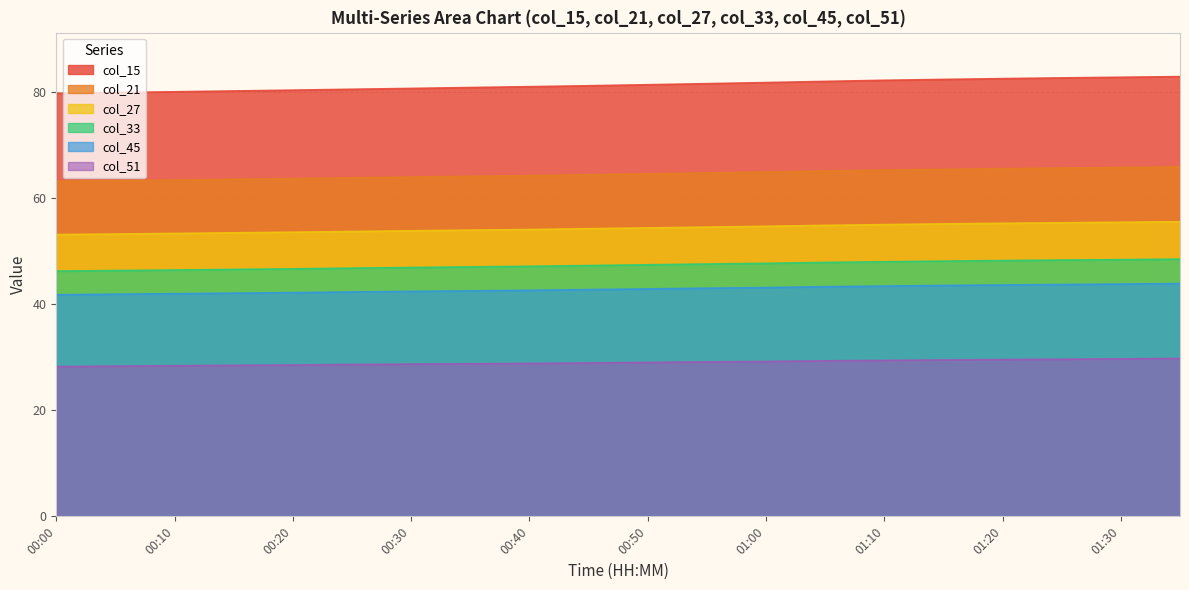

Which series has the largest total across all categories?

col_15